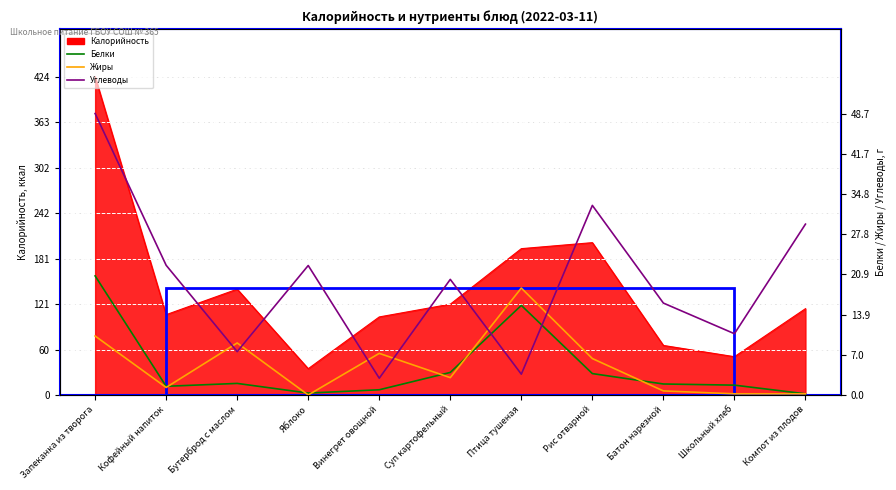

True or false: Углеводы and Жиры intersect in this chart.

True